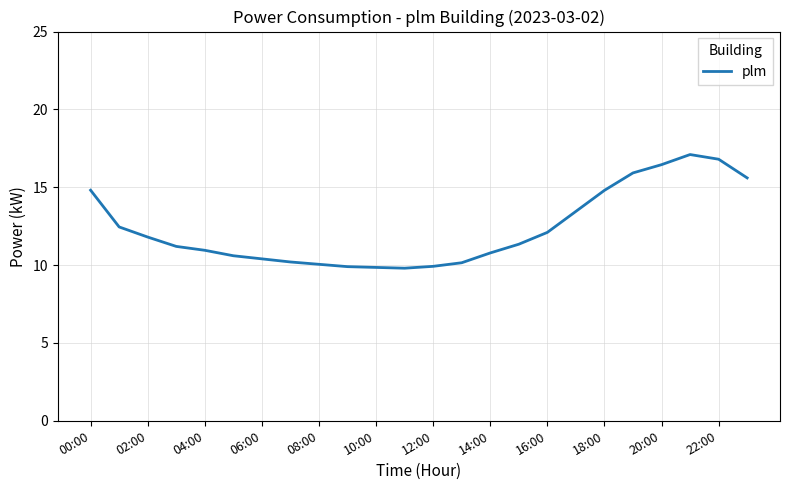

How many distinct data groups are displayed?

1